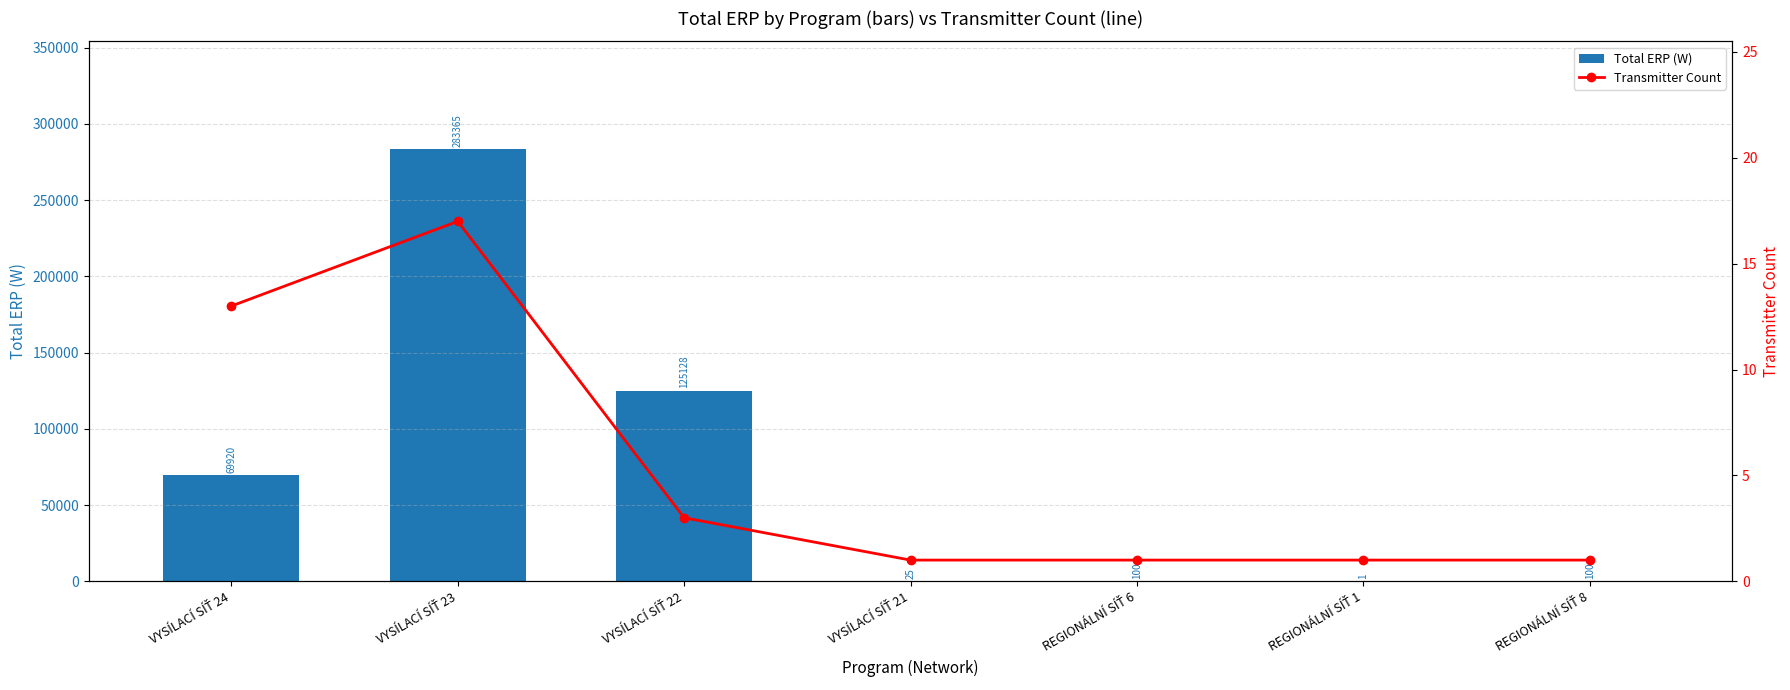

At which label does Total ERP (W) reach its peak?

VYSÍLACÍ SÍŤ 23